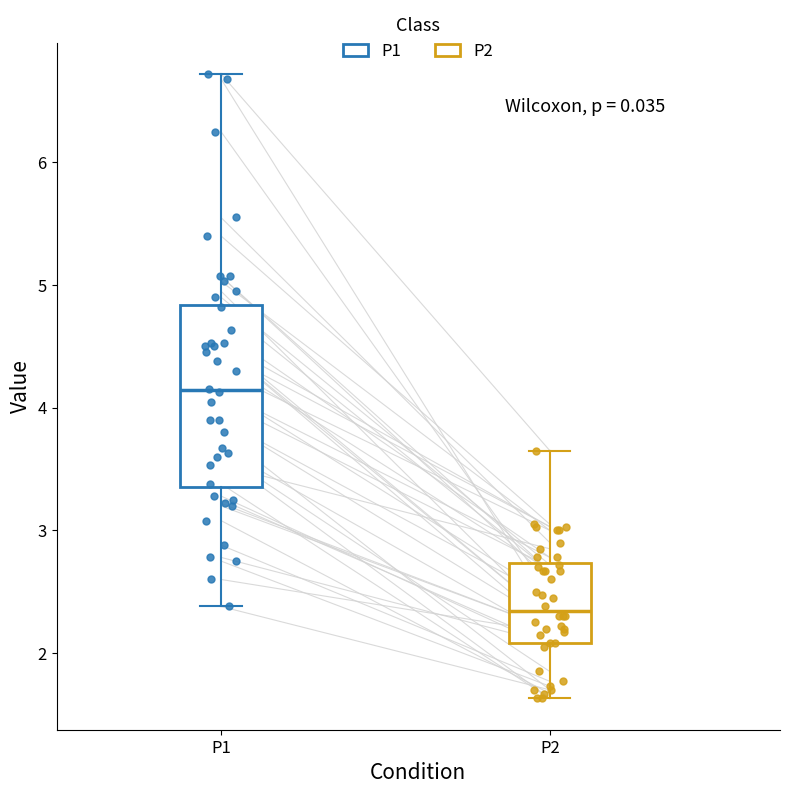

Reading left to right, transcribe this box plot: for each box, give where its median line is, the range the box spans, and where its two whiskers end, as read against the y-axis. The values are not printed on the chart, so give them approximately, as read against the axis.

P1: median 4.1, box 3.4 to 4.8, whiskers 2.4 to 6.7
P2: median 2.3, box 2.1 to 2.7, whiskers 1.6 to 3.7